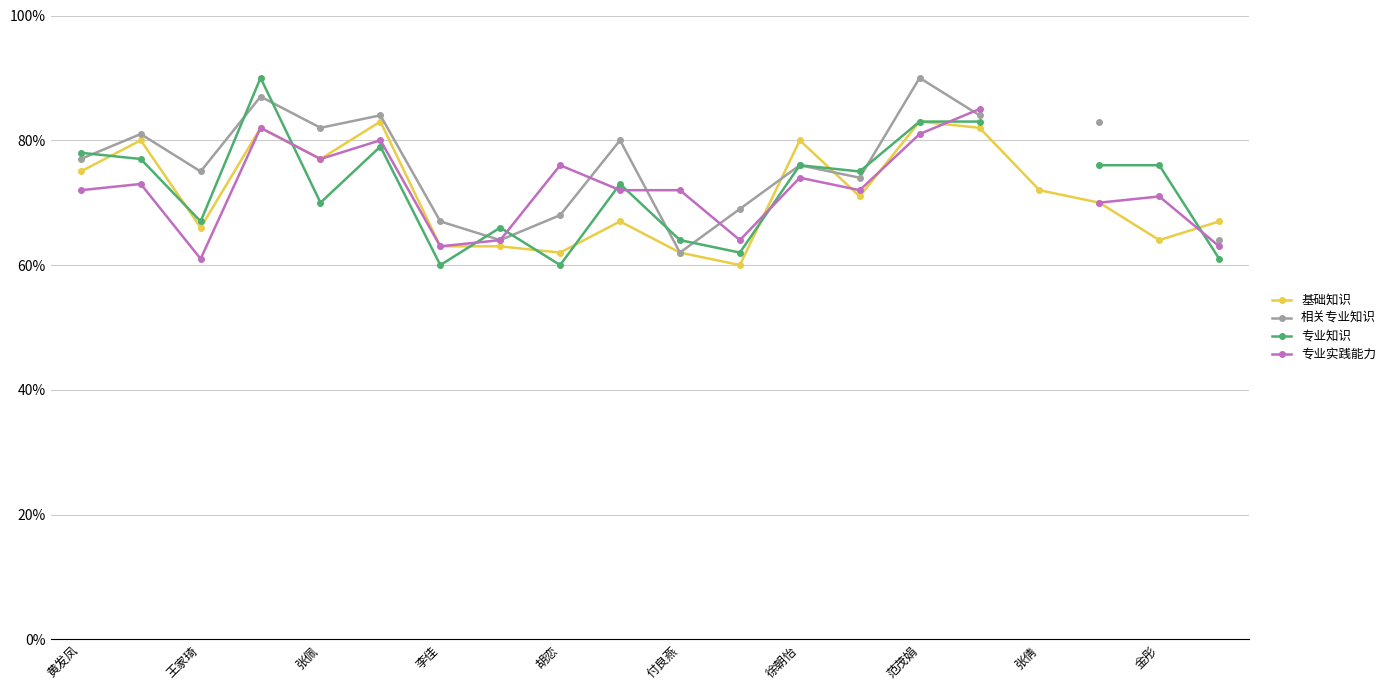

What is the value of the 专业知识 point at the 19th from the left?

76.0